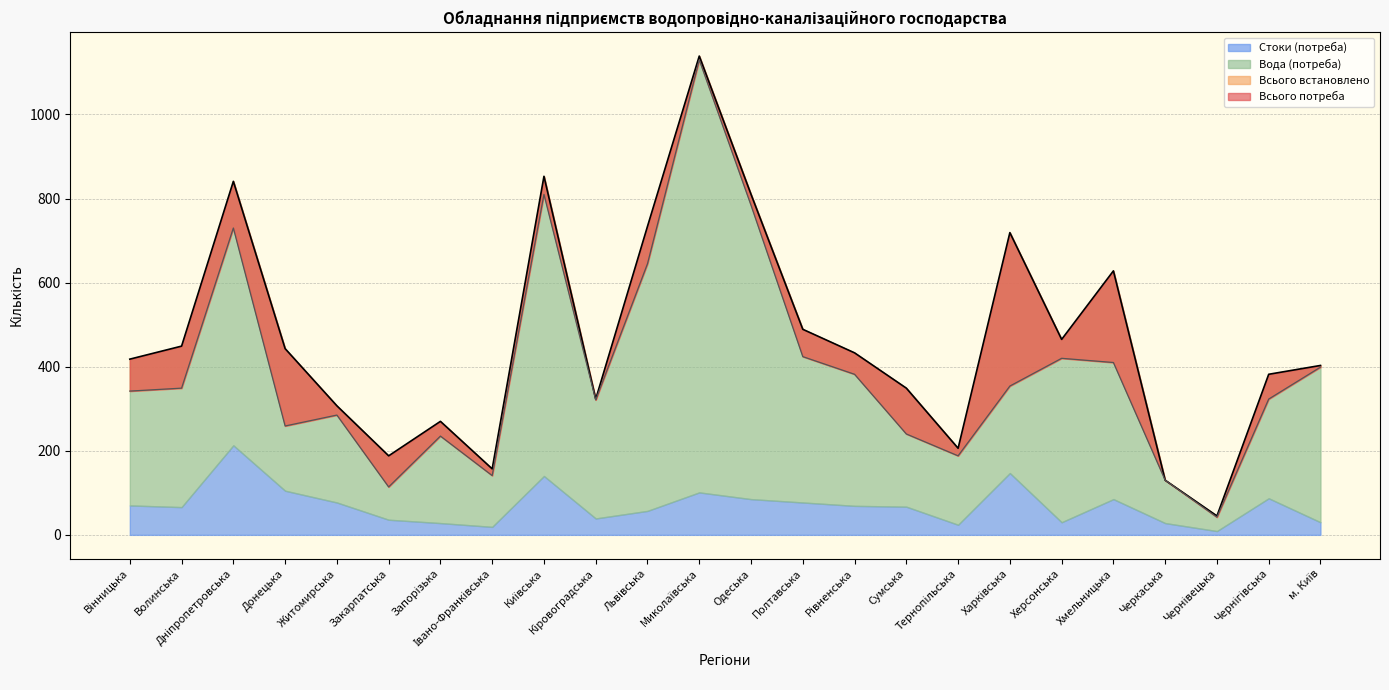

At how many categories does at least one series exceed 1016?

1